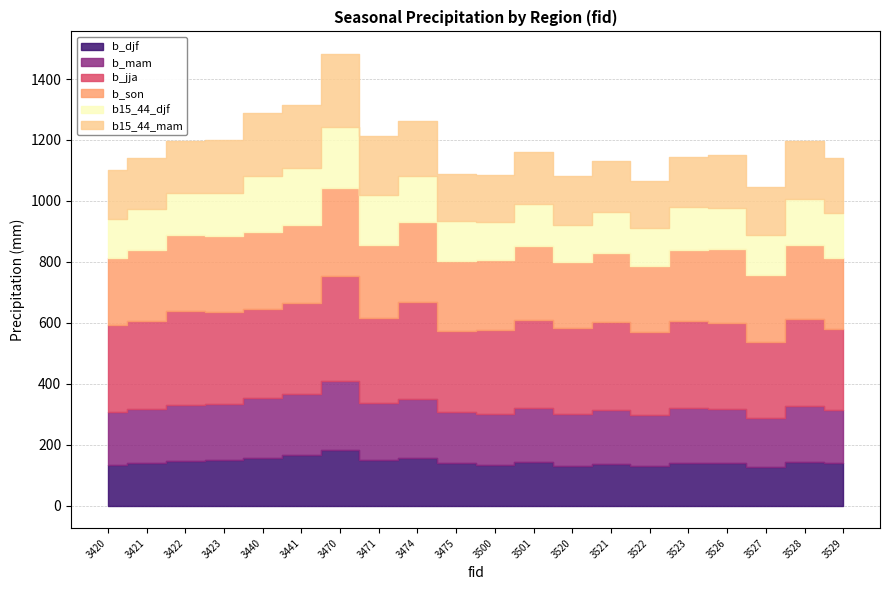

Is the value of b15_44_djf at 3441 greater than the value of b_mam at 3423?

Yes